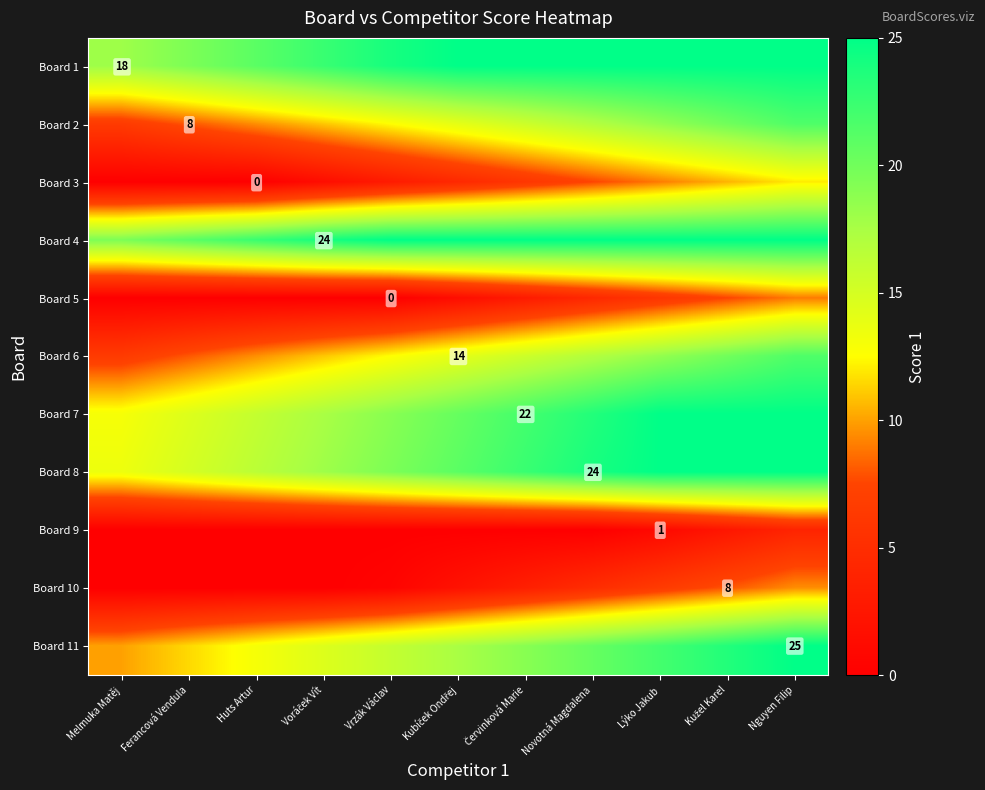

What is the lowest value of the Board 1 series?

18.0